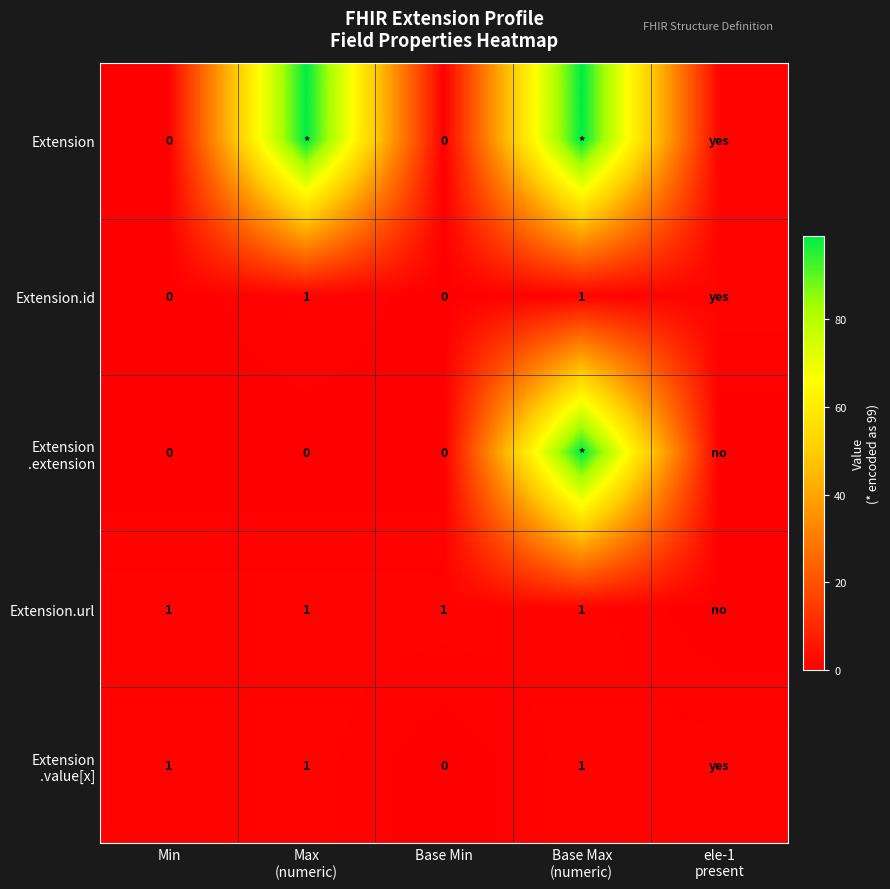

Is the value of Extension.id at Min greater than the value of Extension.url at Min?

No